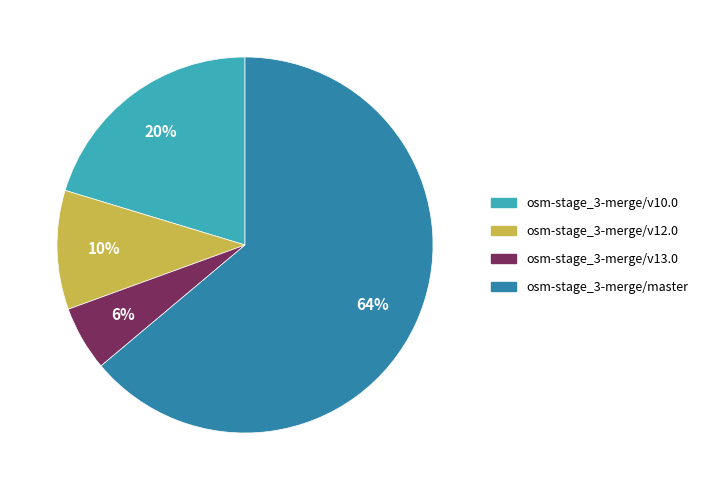

True or false: osm-stage_3-merge/v10.0 accounts for 20% of the total.

True